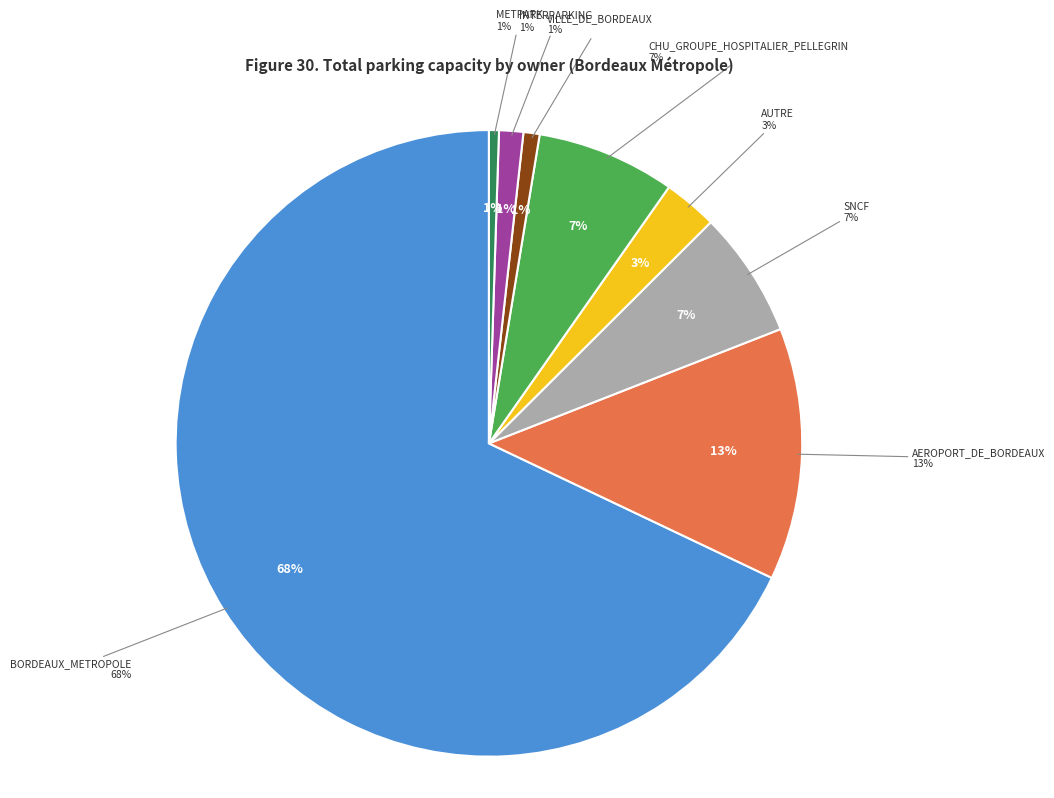

Rank the categories by value from highest to lowest.

BORDEAUX_METROPOLE, AEROPORT_DE_BORDEAUX, CHU_GROUPE_HOSPITALIER_PELLEGRIN, SNCF, AUTRE, INTERPARKING, VILLE_DE_BORDEAUX, METPARK